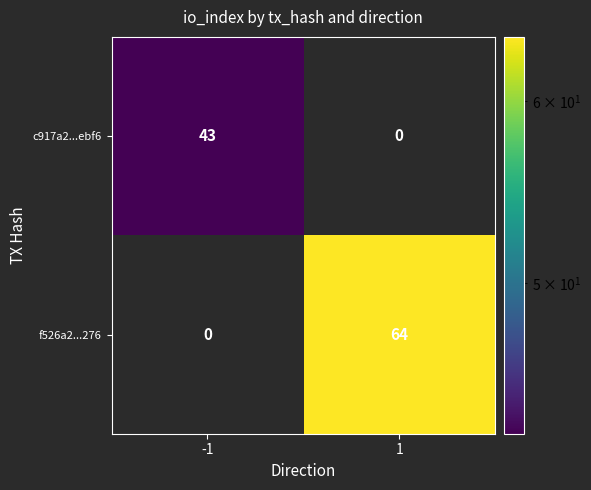

Reading right to left, what are all the values shown in this chart?

c917a2...ebf6: 0	43
f526a2...276: 64	0